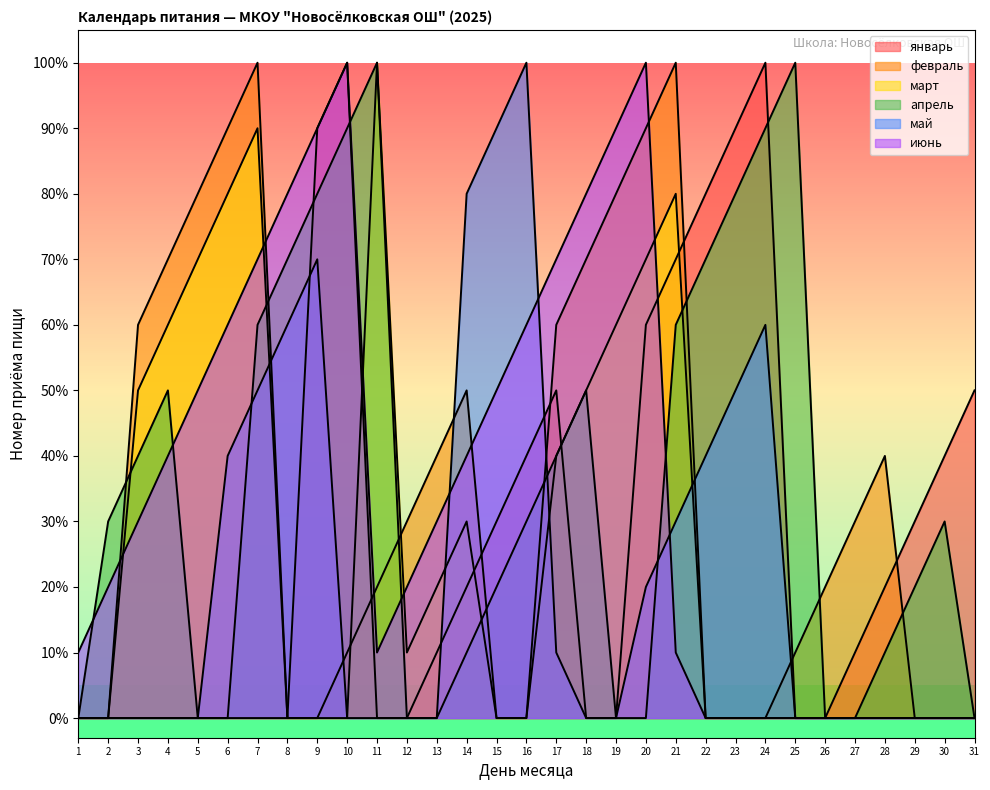

At which category does the chart reach its peak across all series?

10